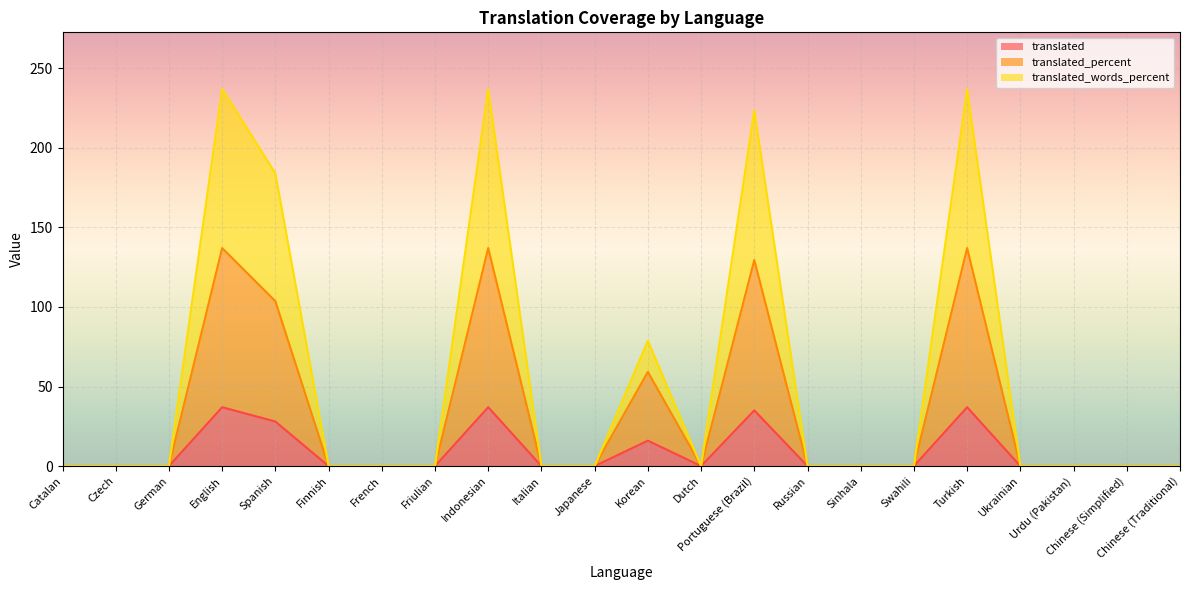

What is the difference between the maximum and minimum values in the translated series?

37.0